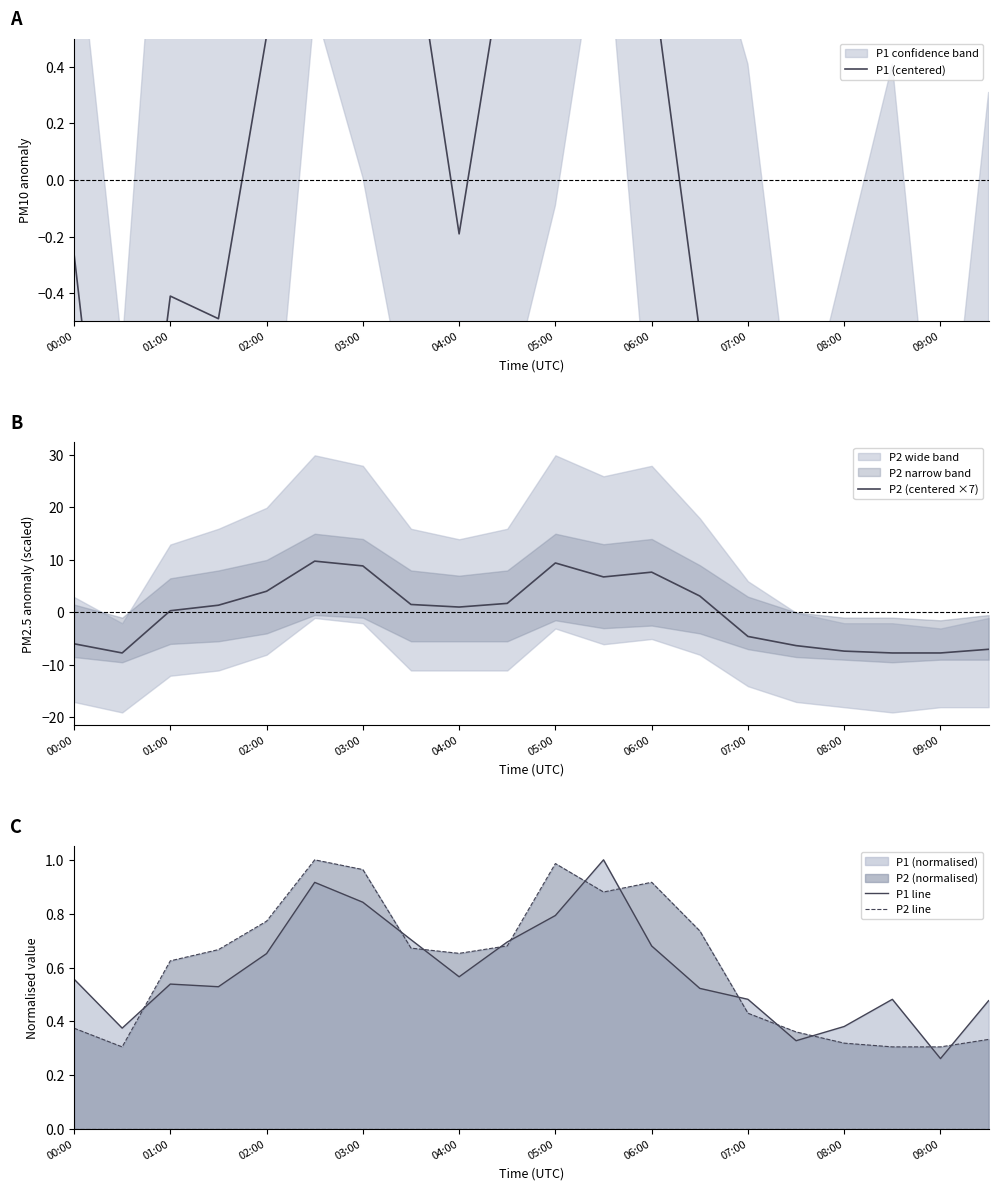

Which series has the largest total across all categories?

P2 line